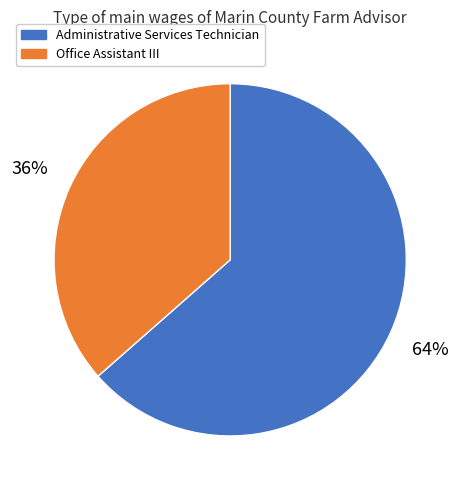

Combined, do Office Assistant III and Administrative Services Technician account for over 50%?

Yes